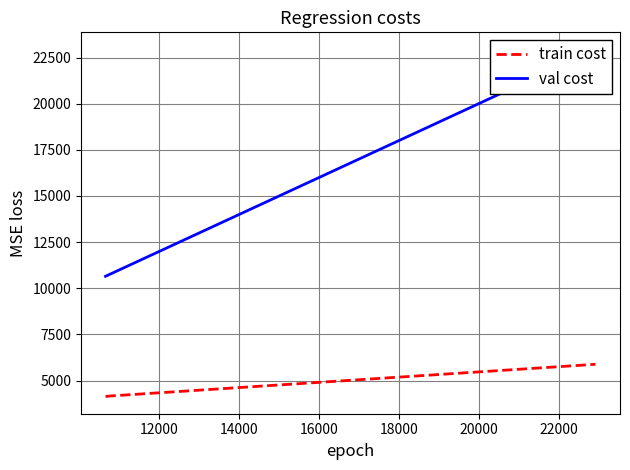

What is the value of the val cost point at the 1st from the left?

10649